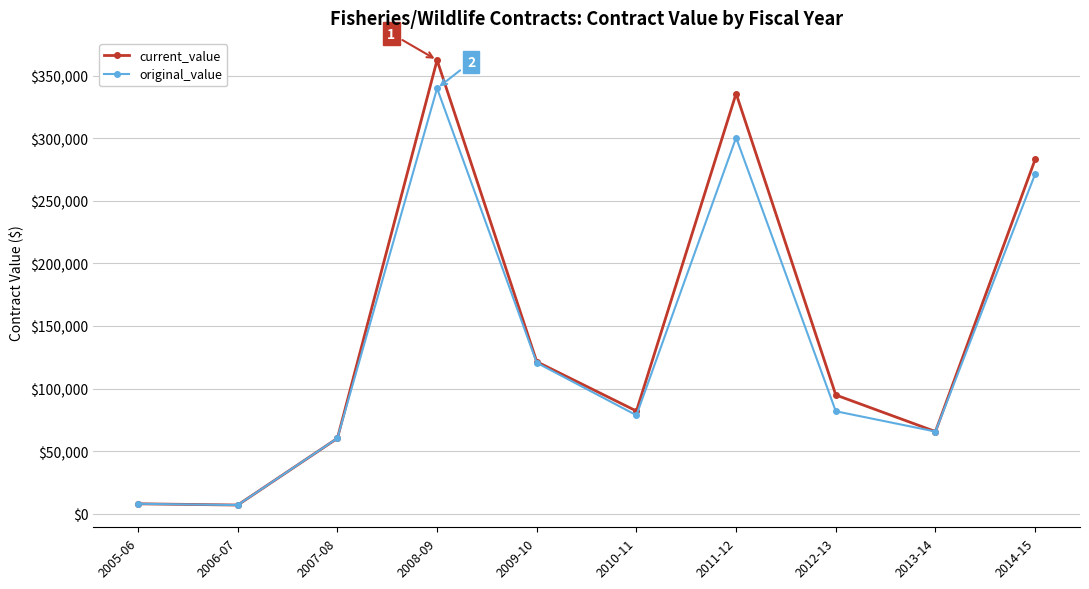

Is it true that original_value equals 8000.0 at 2005-06?

True